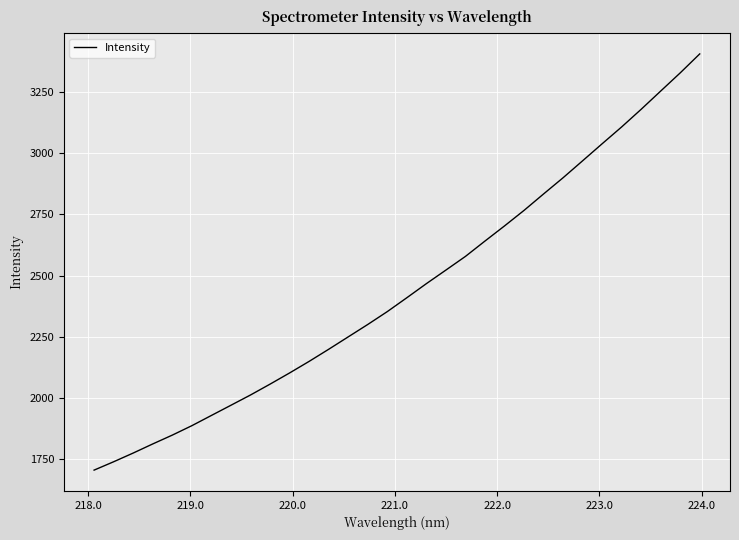

What is the greatest value displayed?

3405.2